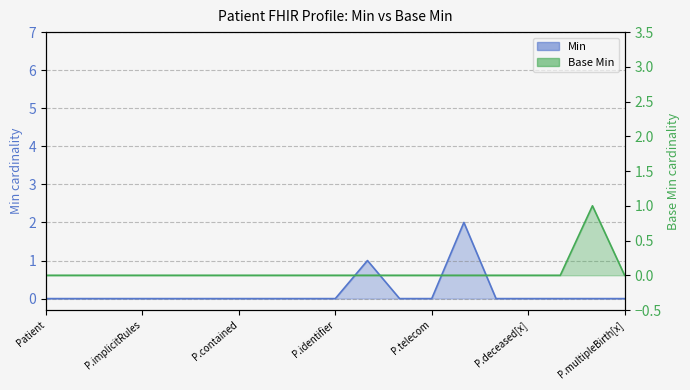

At which label does Min reach its minimum?

Patient